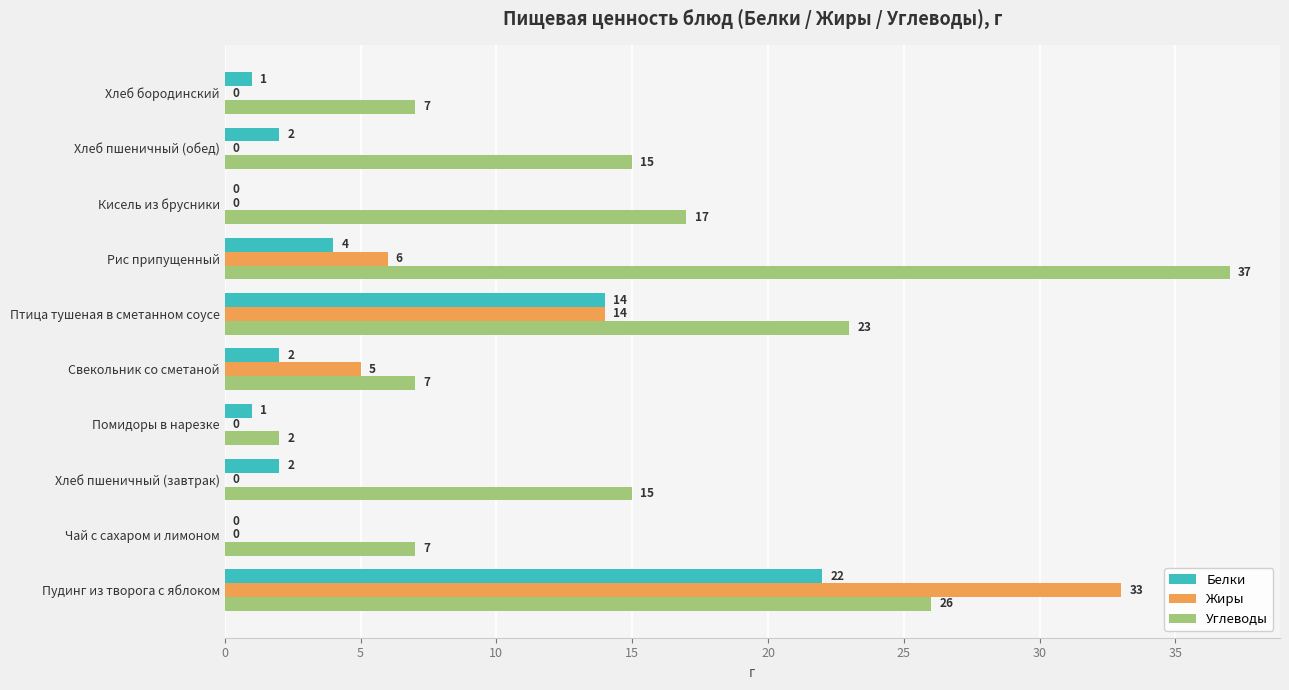

What is the sum of all Жиры values?

58